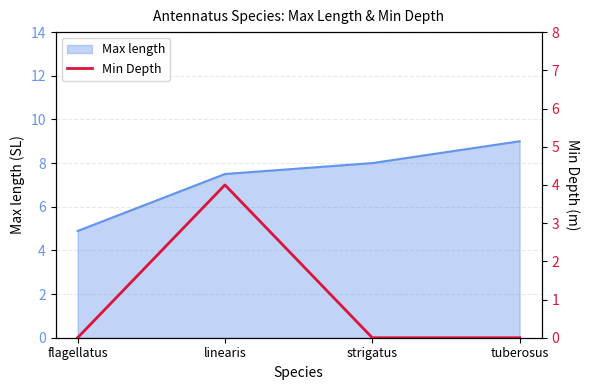

What is the label of the 1st point from the left?

flagellatus